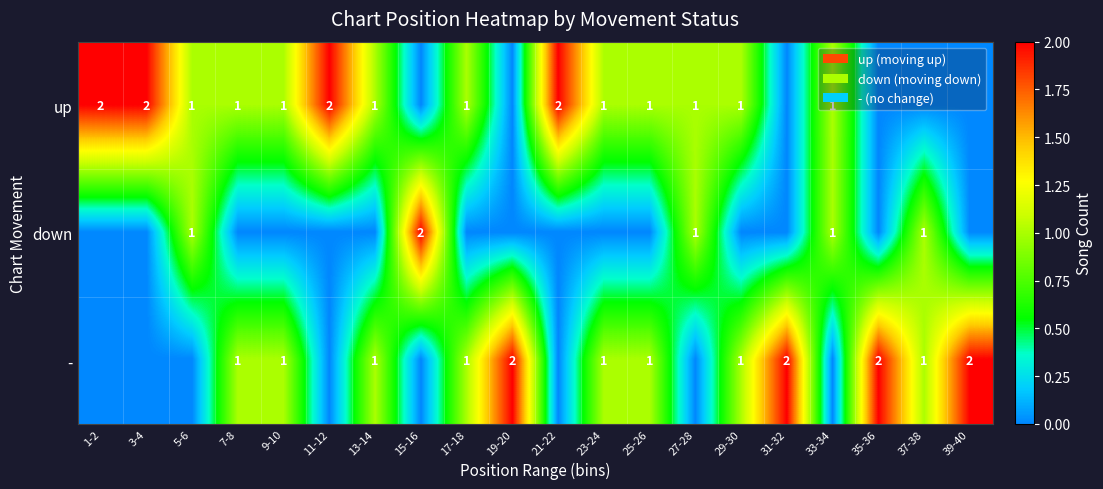

The value of - at 13-14 is 0. True or false?

False